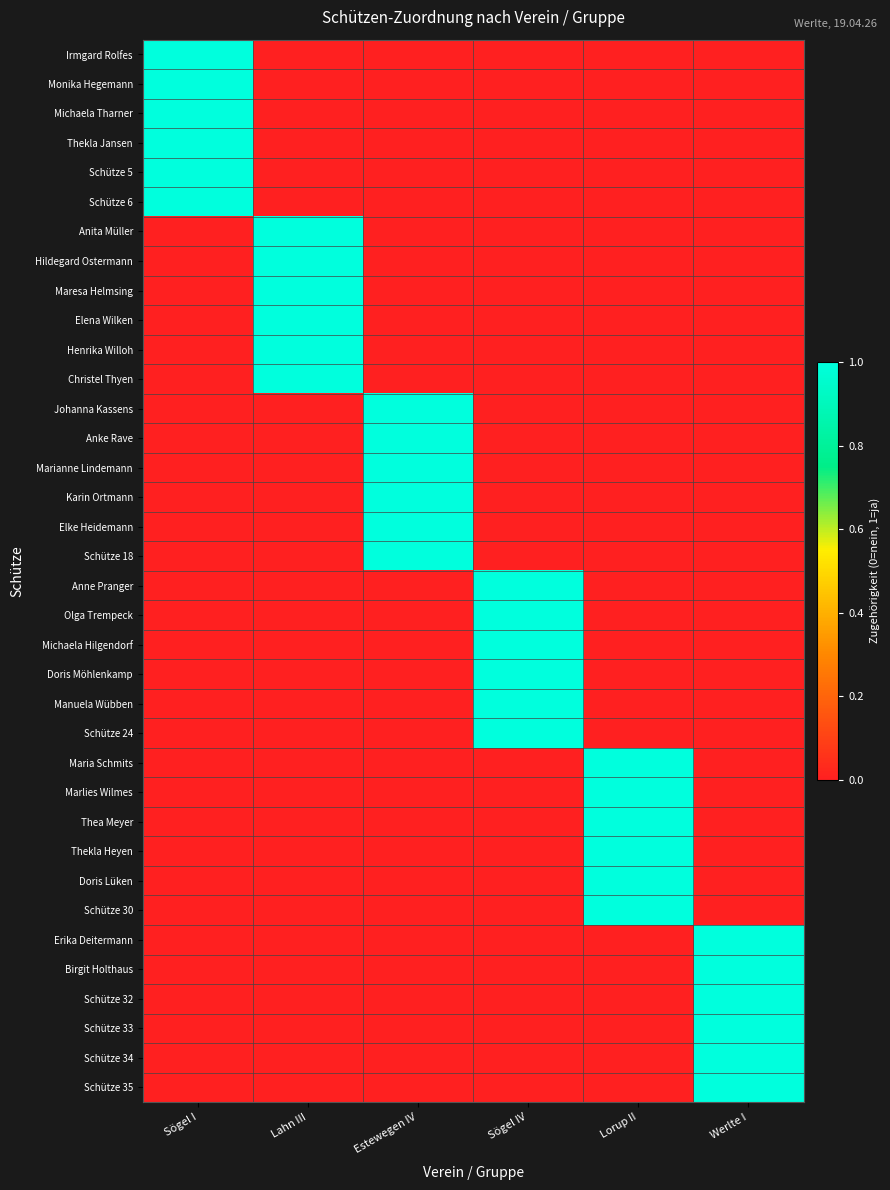

Between Lorup II and Lahn III, which is larger?

Lorup II